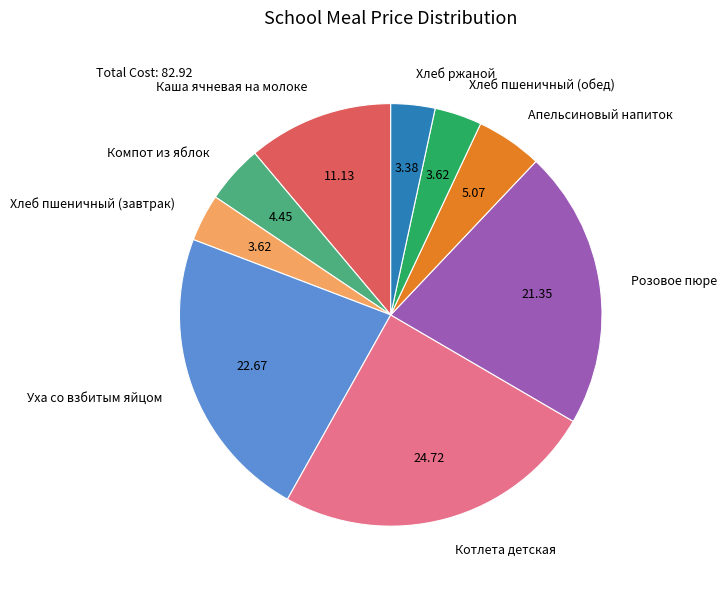

Is Апельсиновый напиток the majority of the pie?

No